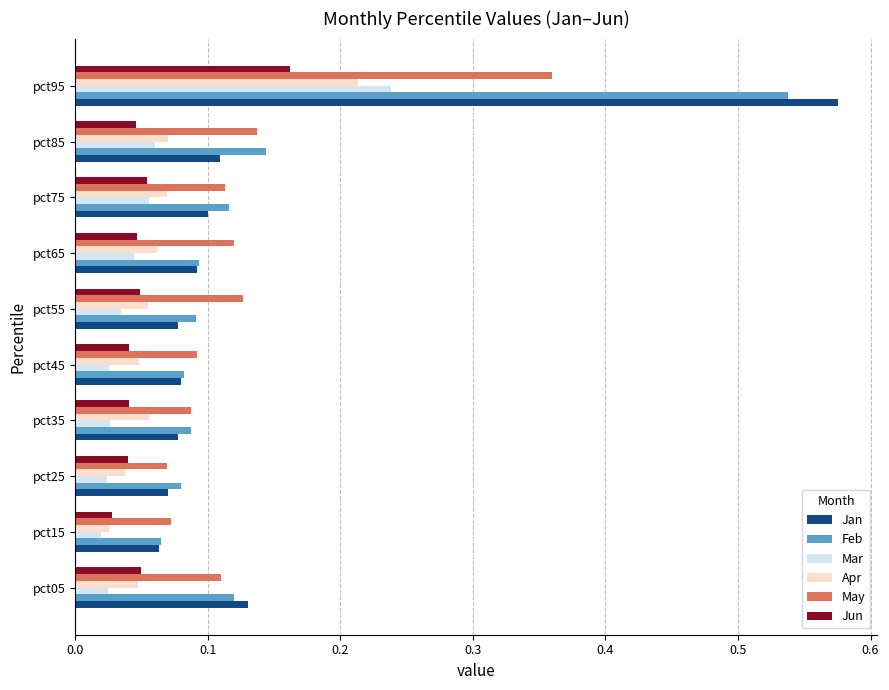

Between pct55 and pct85, which series saw the biggest shift?

Feb